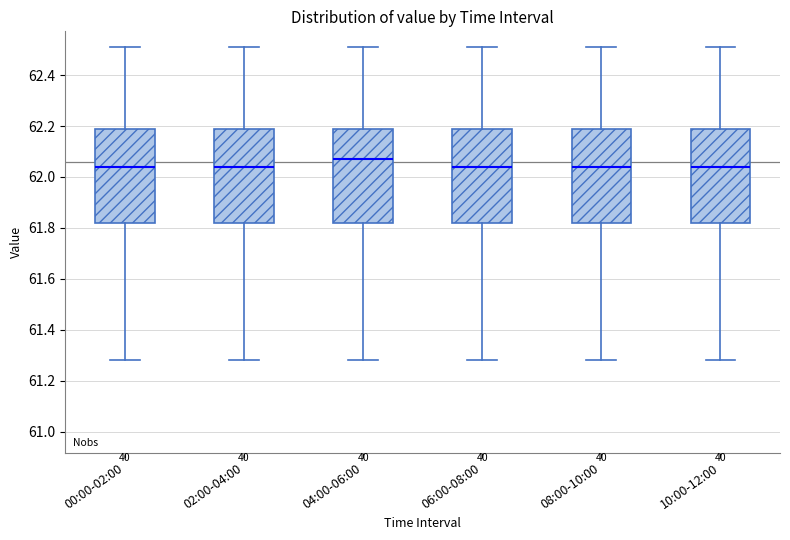

Reading left to right, read every box against the y-axis: the position of its median line, the range the box covers, and the ends of its whiskers. The values are not printed on the chart, so give them approximately, as read against the axis.

00:00-02:00: median 62.04, box 61.82 to 62.18, whiskers 61.28 to 62.52
02:00-04:00: median 62.04, box 61.82 to 62.18, whiskers 61.28 to 62.52
04:00-06:00: median 62.08, box 61.82 to 62.18, whiskers 61.28 to 62.52
06:00-08:00: median 62.04, box 61.82 to 62.18, whiskers 61.28 to 62.52
08:00-10:00: median 62.04, box 61.82 to 62.18, whiskers 61.28 to 62.52
10:00-12:00: median 62.04, box 61.82 to 62.18, whiskers 61.28 to 62.52